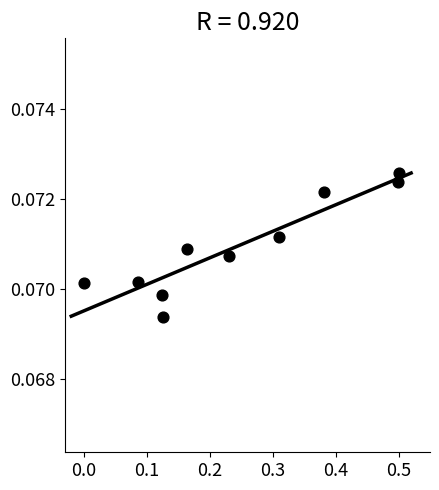

What is the range of X values (max minus min)?

0.5